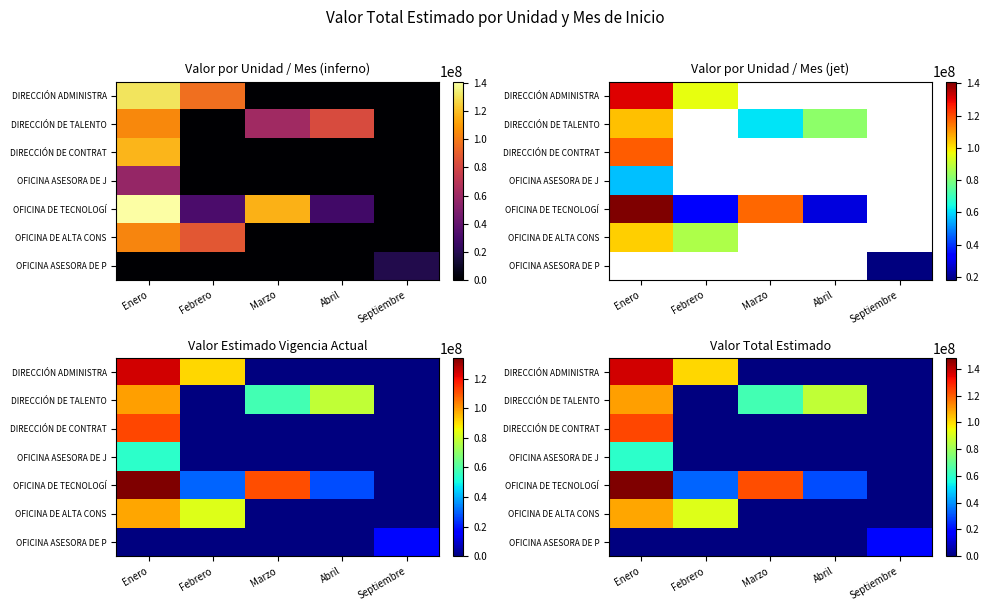

True or false: DIRECCIÓN DE CONTRAT has a value of 0.0 at Marzo.

True